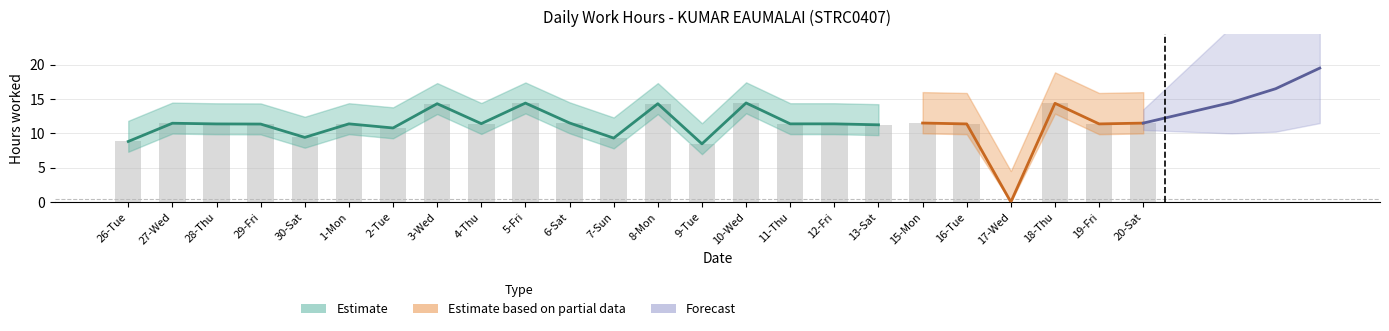

Where is the data nearest to the value 7?

9-Tue